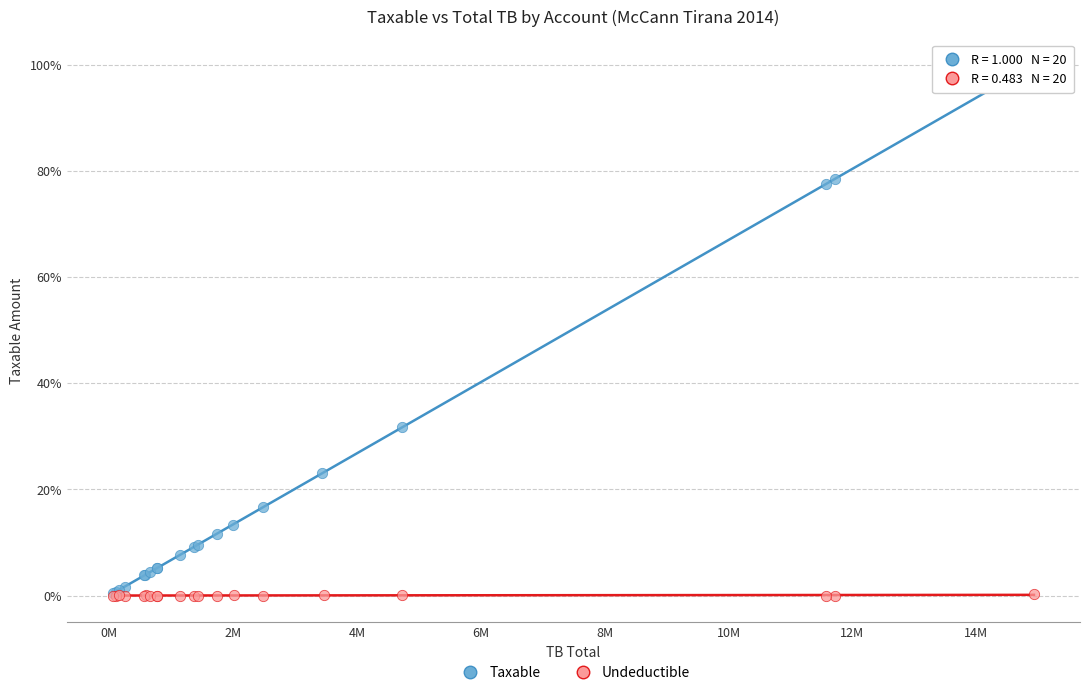

What are all the series names shown in the legend?

Taxable, Undeductible